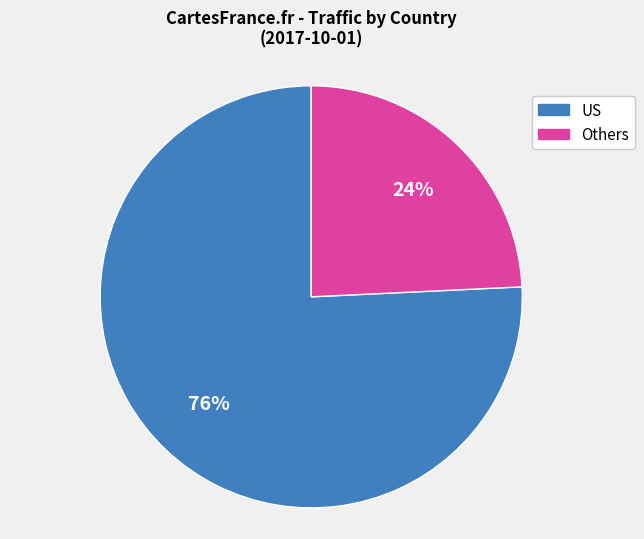

Is there a majority slice in this chart?

Yes